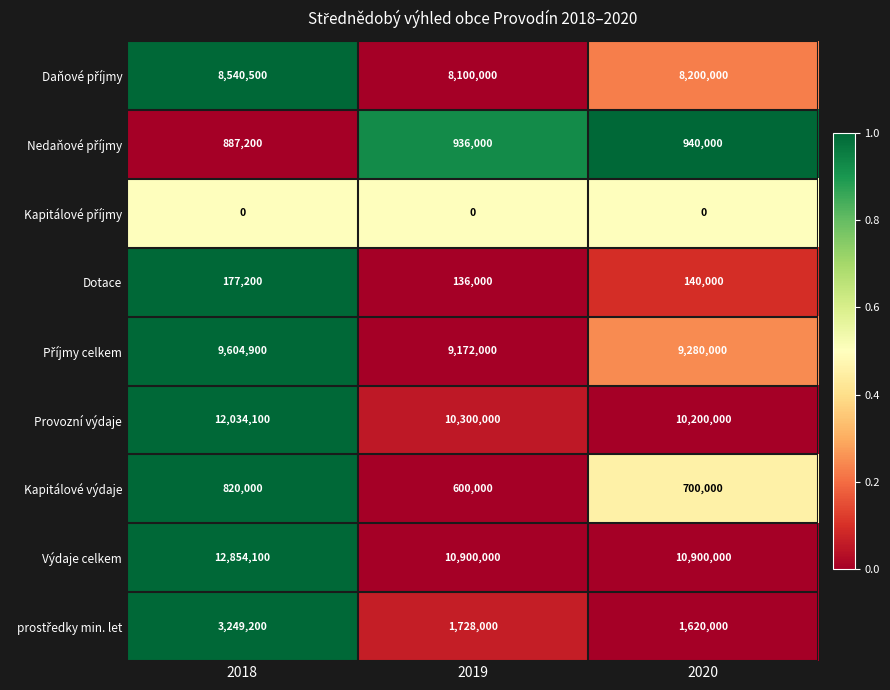

At which category is the sum across all series the highest?

2018